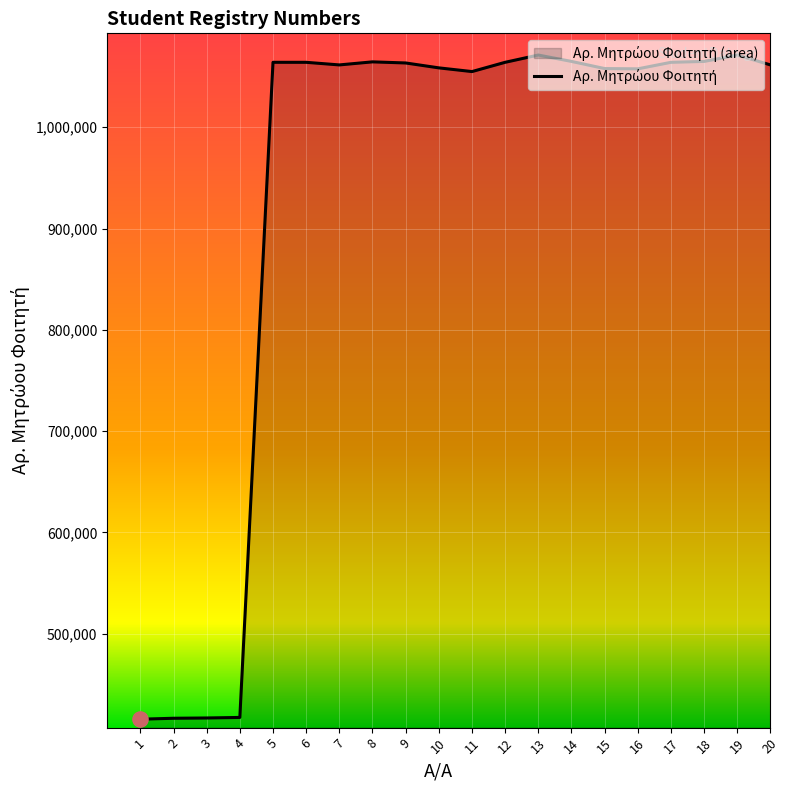

What is the change in value from 5 to 10?

-5493